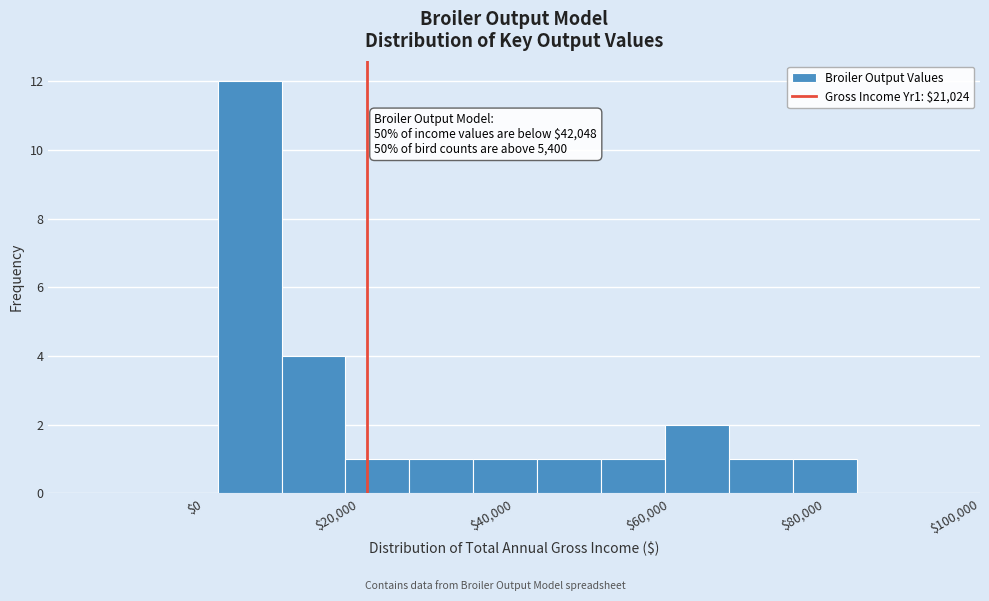

Which range on the x-axis has the tallest bar?

2000 to 10000